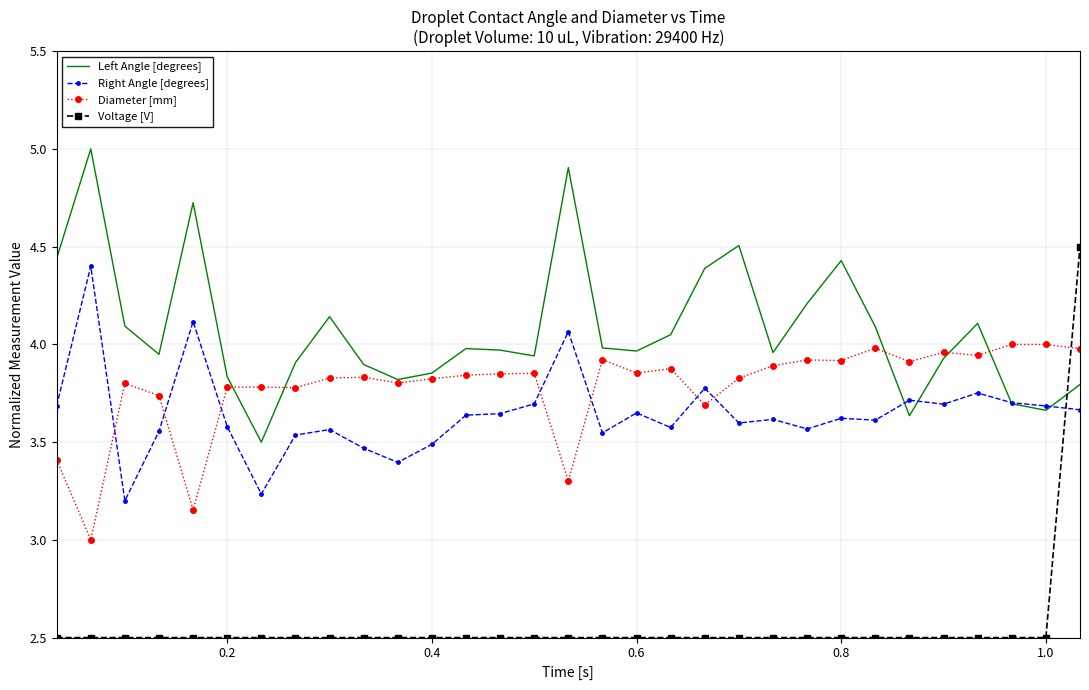

What is the minimum value for Diameter [mm]?

3.0